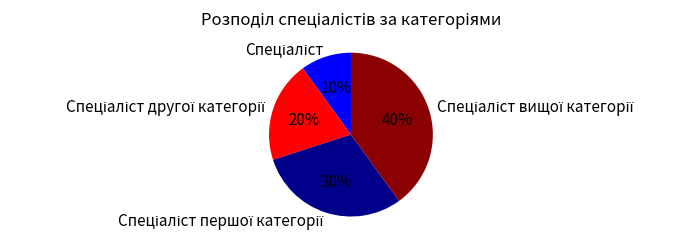

Is there any slice that represents more than half of the pie?

No